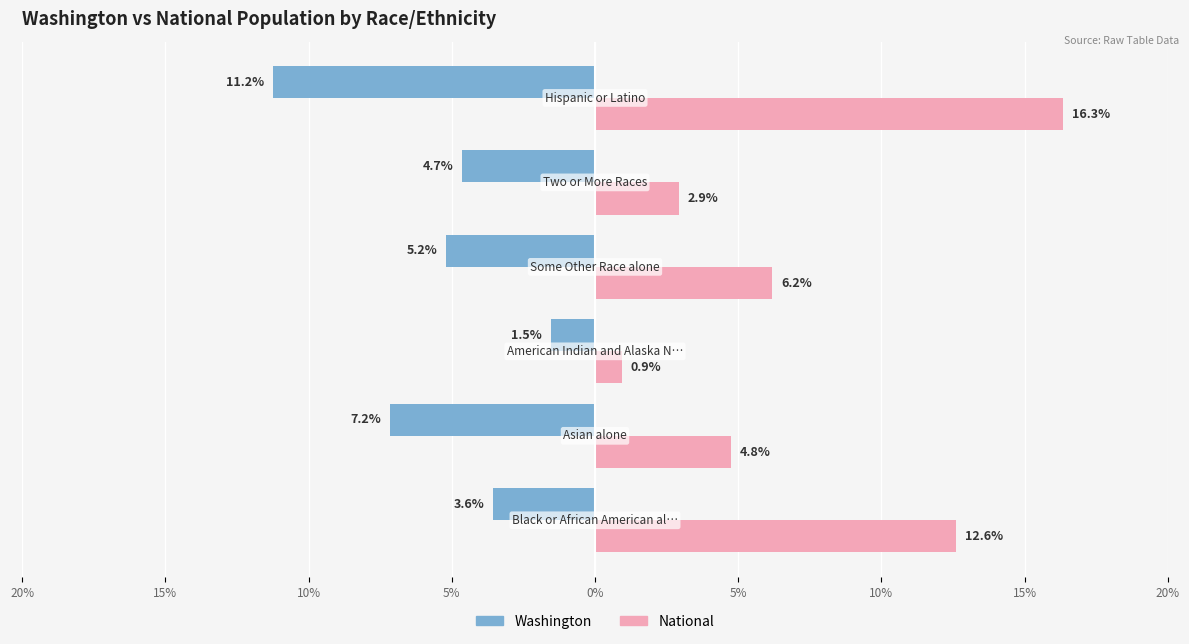

What are all the series names shown in the legend?

Washington, National